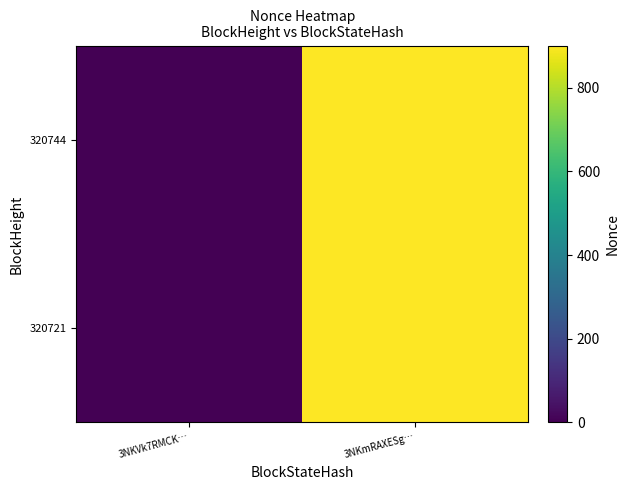

Reading left to right, transcribe all the data shown in this chart.

320744: 3NKVk7RMCK…=0	3NKmRAXESg…=901
320721: 3NKVk7RMCK…=0	3NKmRAXESg…=901